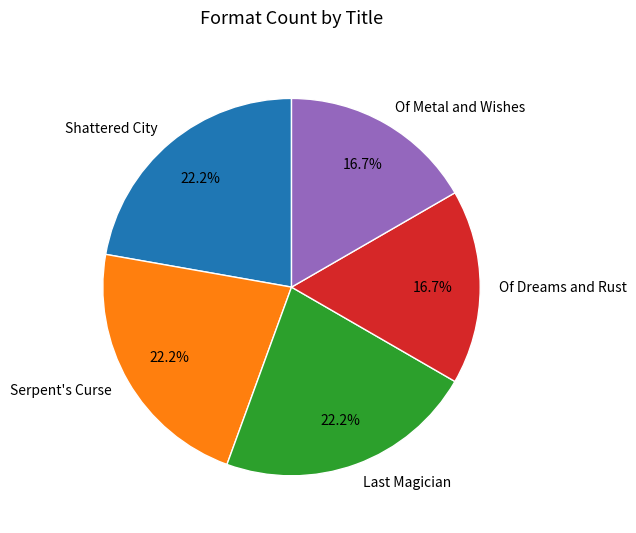

Does Shattered City represent more than half of the total?

No